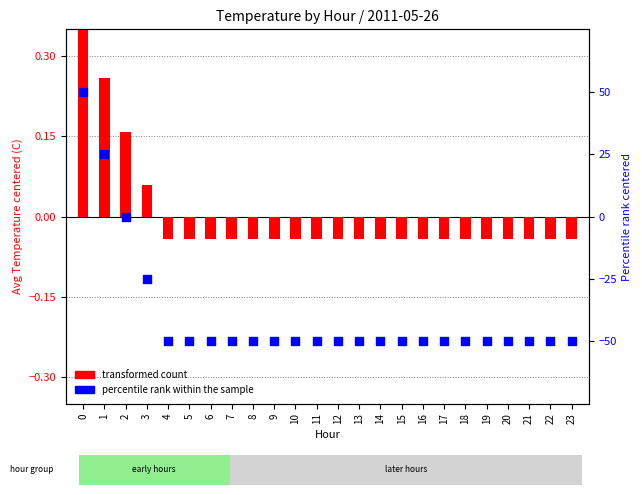

Which series reaches the maximum Y coordinate?

percentile rank within the sample